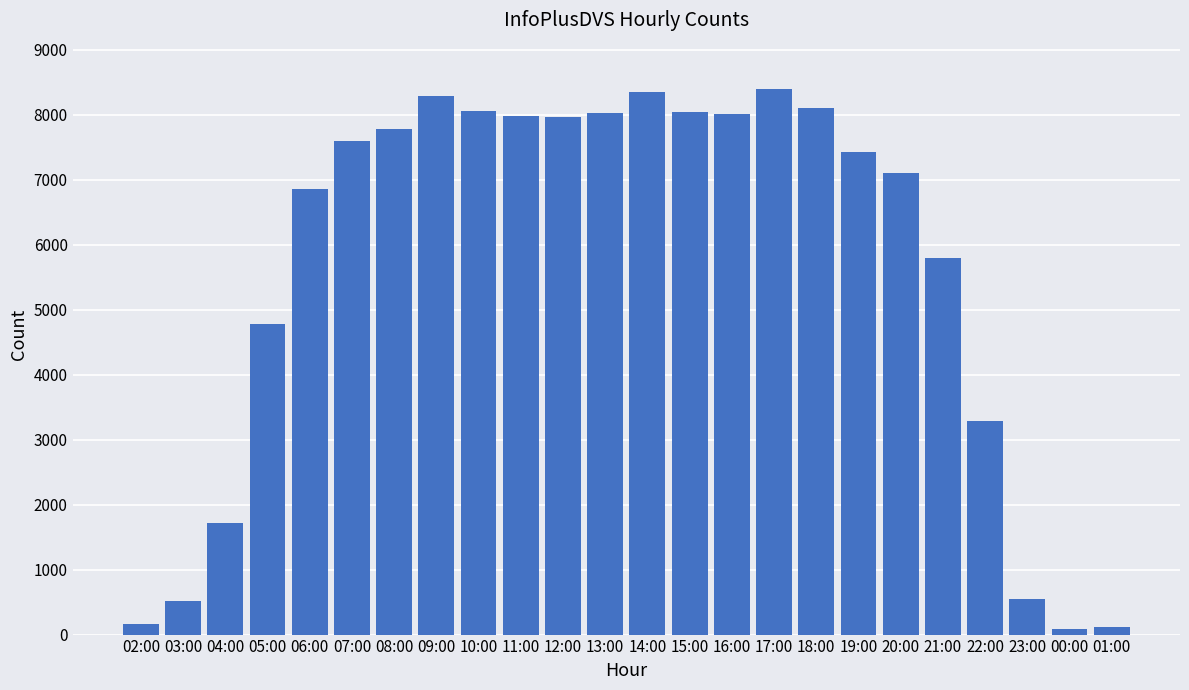

The chart shows a value of 14881 at 09:00. True or false?

False